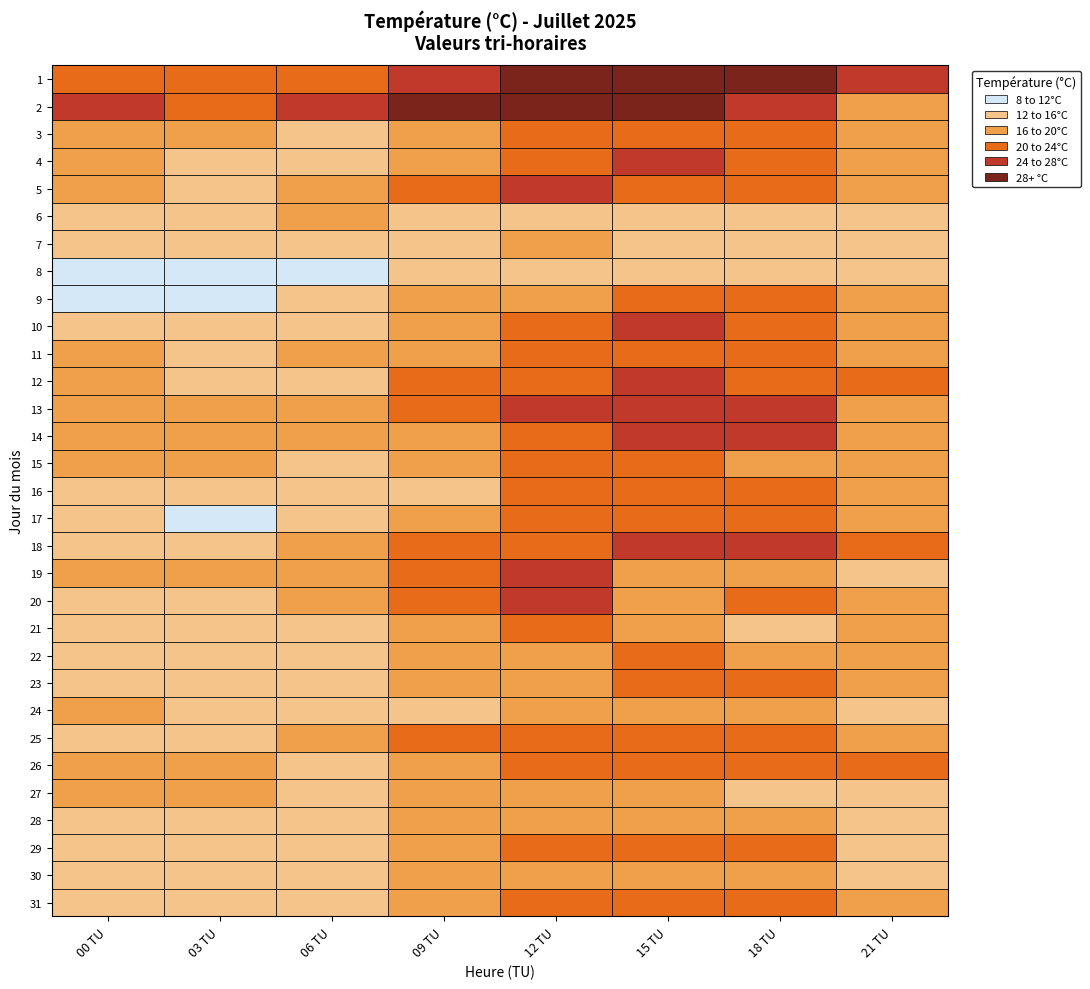

The 19 series shows 23.3 at 2. True or false?

False